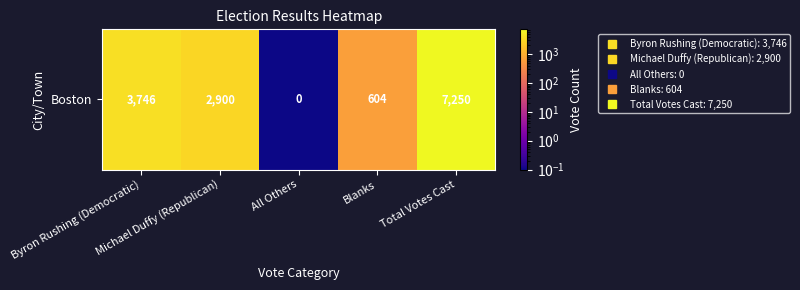

What is the maximum value shown in the chart?

7250.0